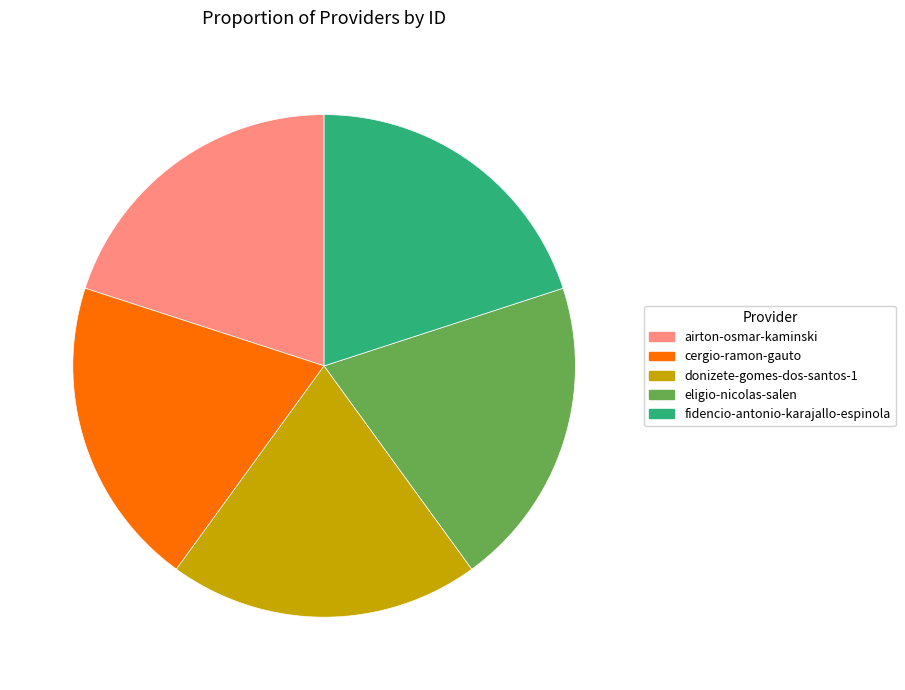

Is it true that cergio-ramon-gauto is 20% of the pie?

True